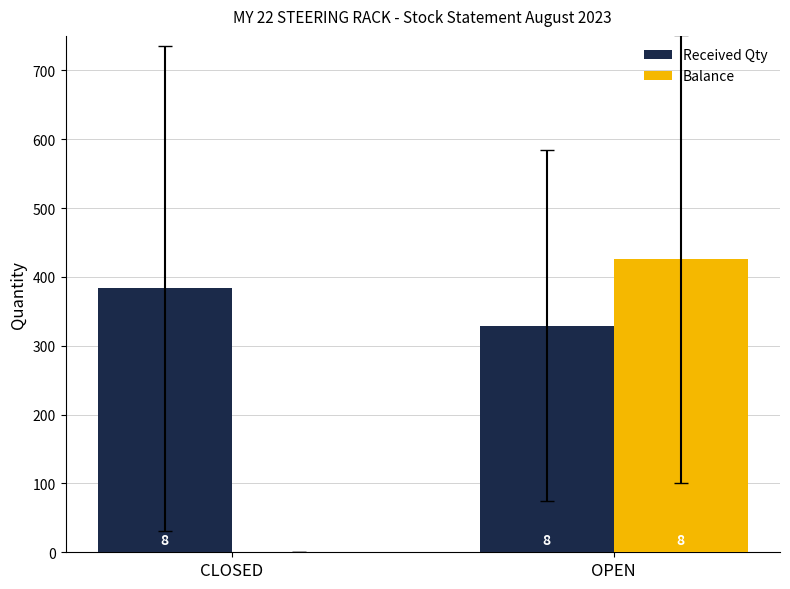

Reading left to right, what are all the values shown in this chart?

Received Qty: CLOSED=383.2	OPEN=328.9
Balance: CLOSED=0.0	OPEN=425.9